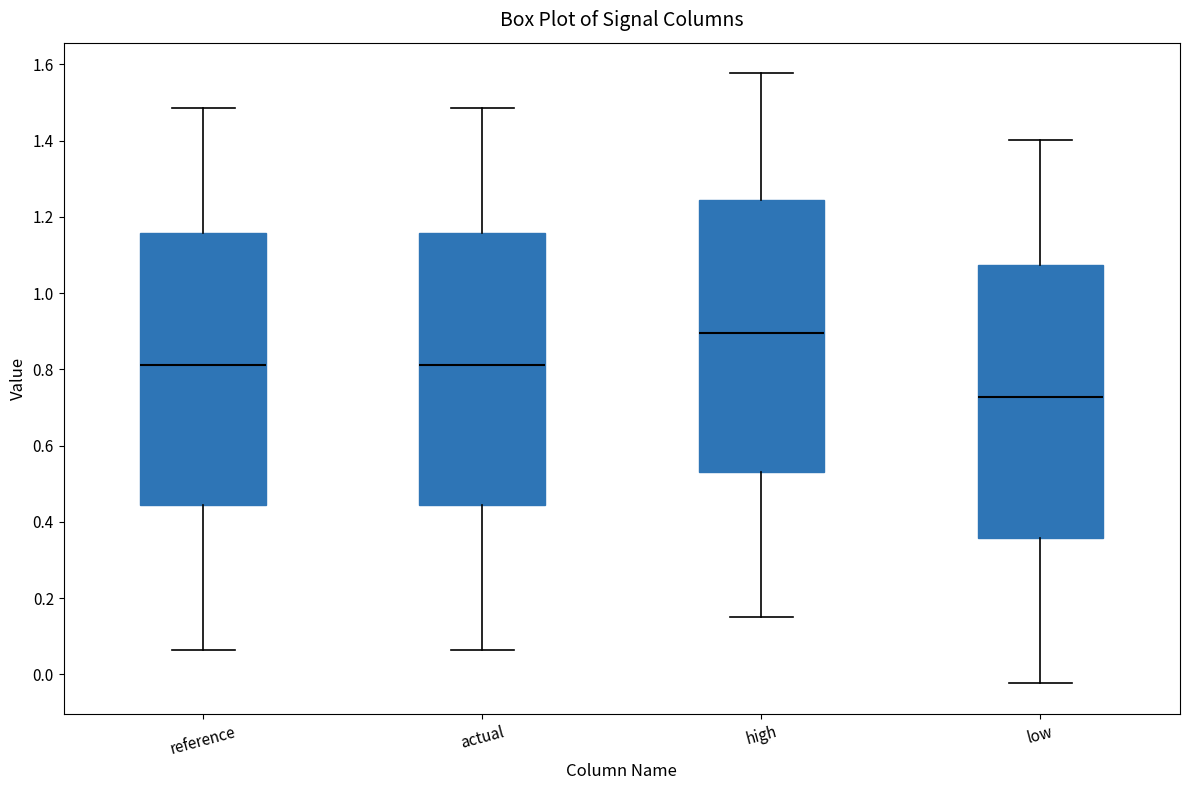

Where does the upper whisker of the box for reference end on the y-axis? The values are not printed on the chart, so give them approximately, as read against the axis.

1.48